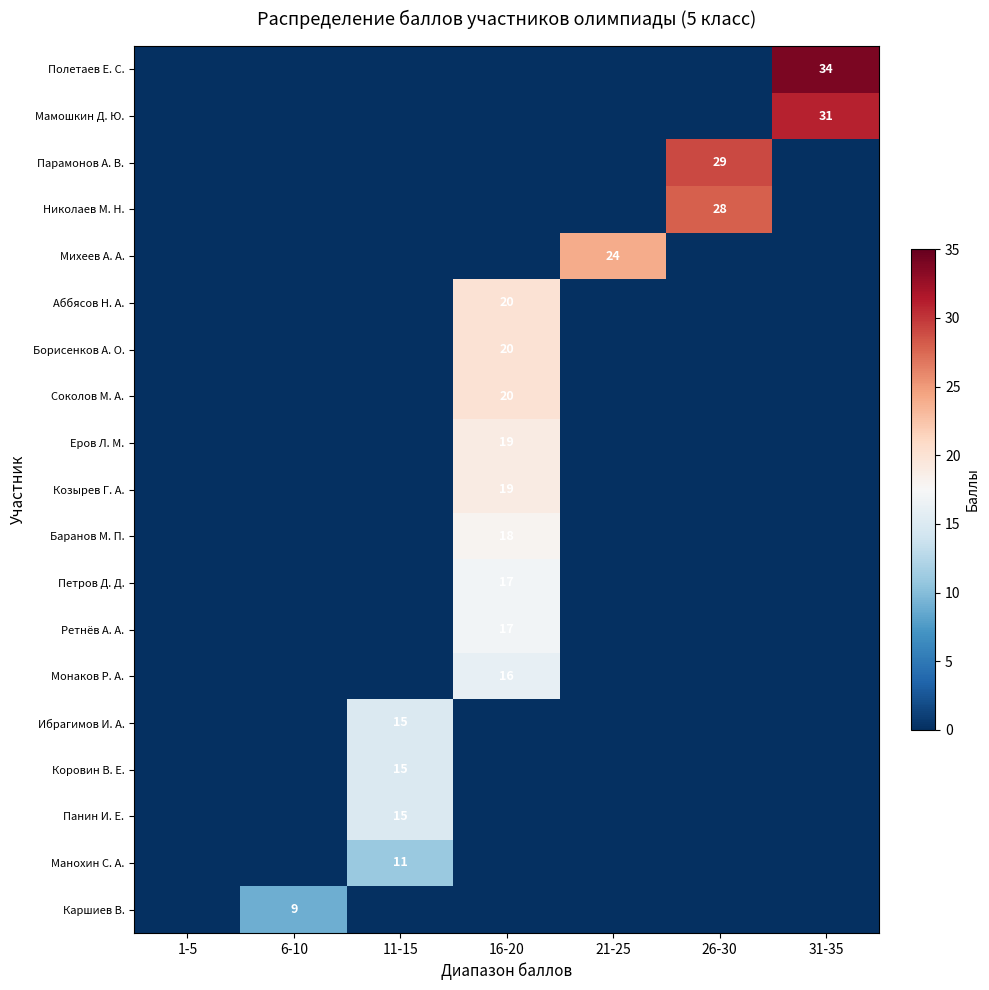

Rank the series at 31-35 from lowest to highest value.

Парамонов А. В., Николаев М. Н., Михеев А. А., Аббясов Н. А., Борисенков А. О., Соколов М. А., Еров Л. М., Козырев Г. А., Баранов М. П., Петров Д. Д., Ретнёв А. А., Монаков Р. А., Ибрагимов И. А., Коровин В. Е., Панин И. Е., Манохин С. А., Каршиев В., Мамошкин Д. Ю., Полетаев Е. С.